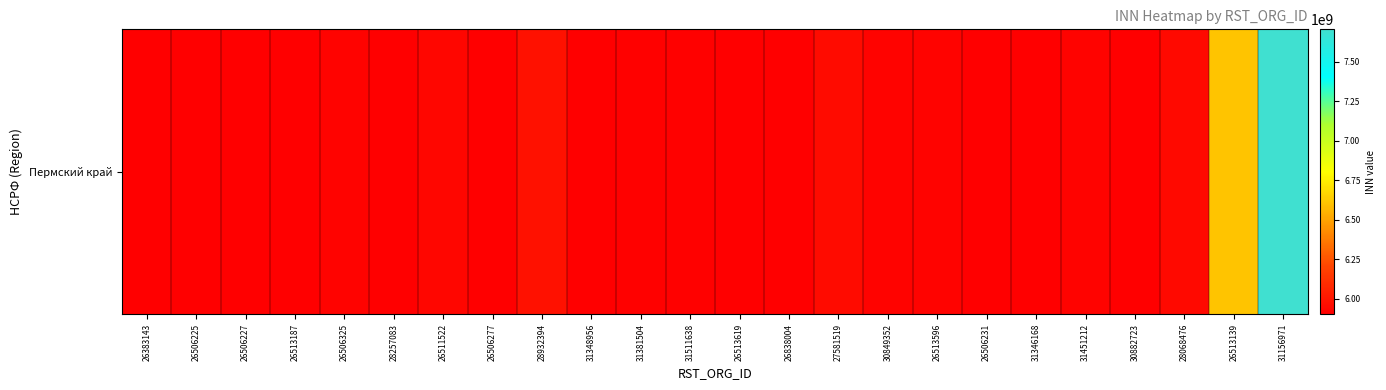

Where does the data first go above 5911063300?

26506325